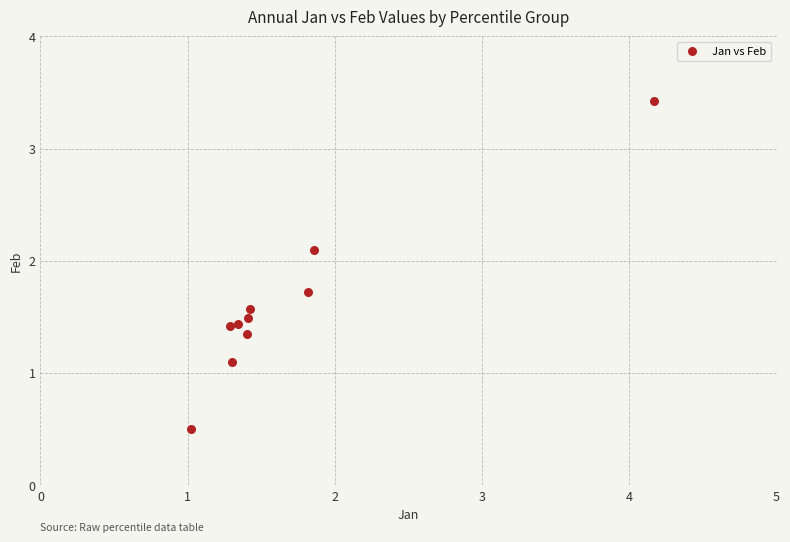

What is the range of Y values (max minus min)?

2.9